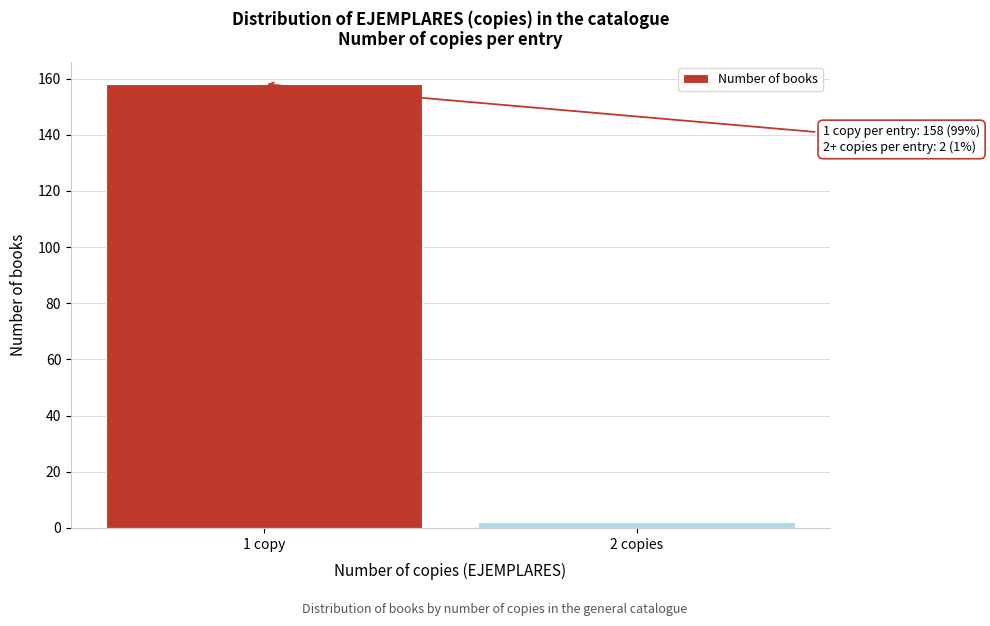

Reading right to left, transcribe all the data shown in this chart.

2	158